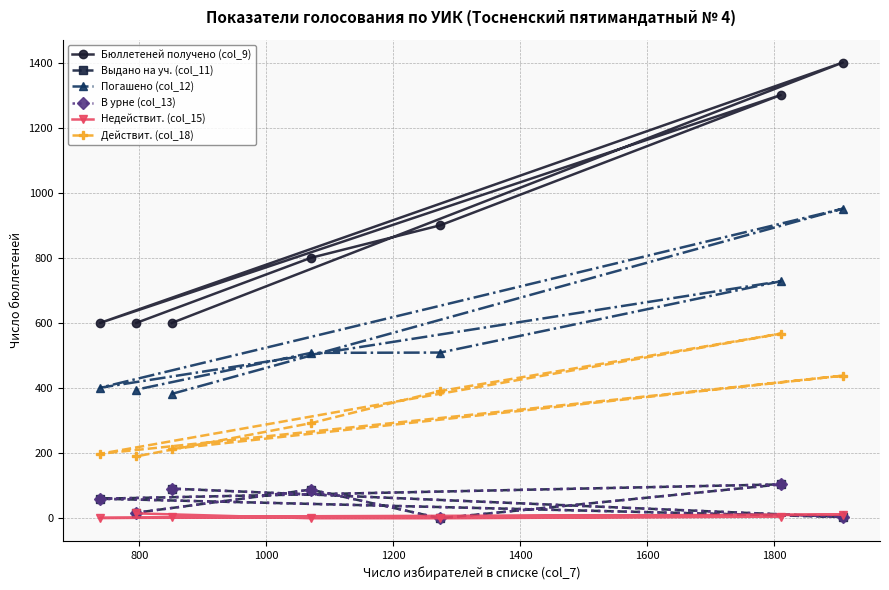

At how many categories does at least one series exceed 1136?

2